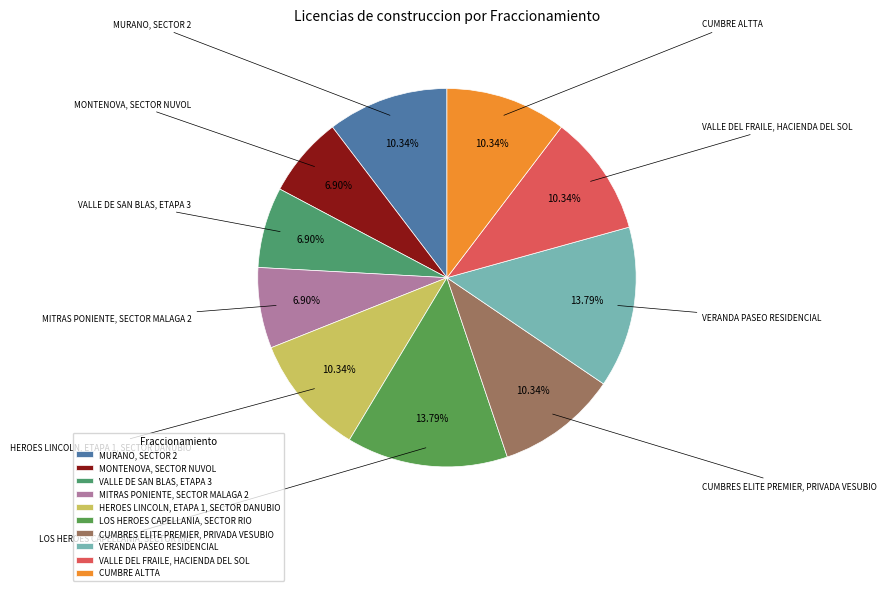

Combined, what portion of the pie is MITRAS PONIENTE, SECTOR MALAGA 2 and VALLE DE SAN BLAS, ETAPA 3?

13.8%